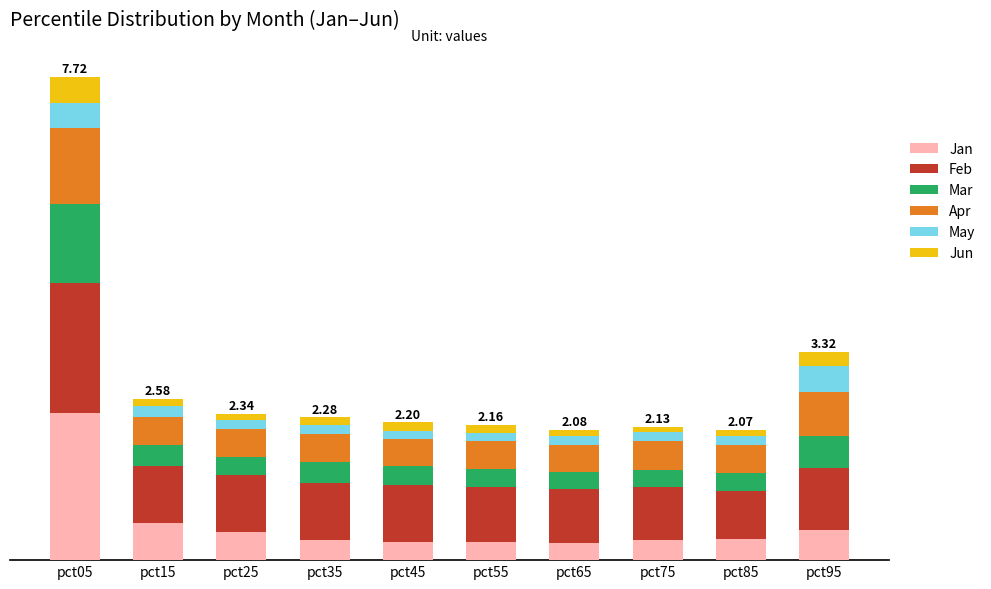

What are all the series names shown in the legend?

Jan, Feb, Mar, Apr, May, Jun